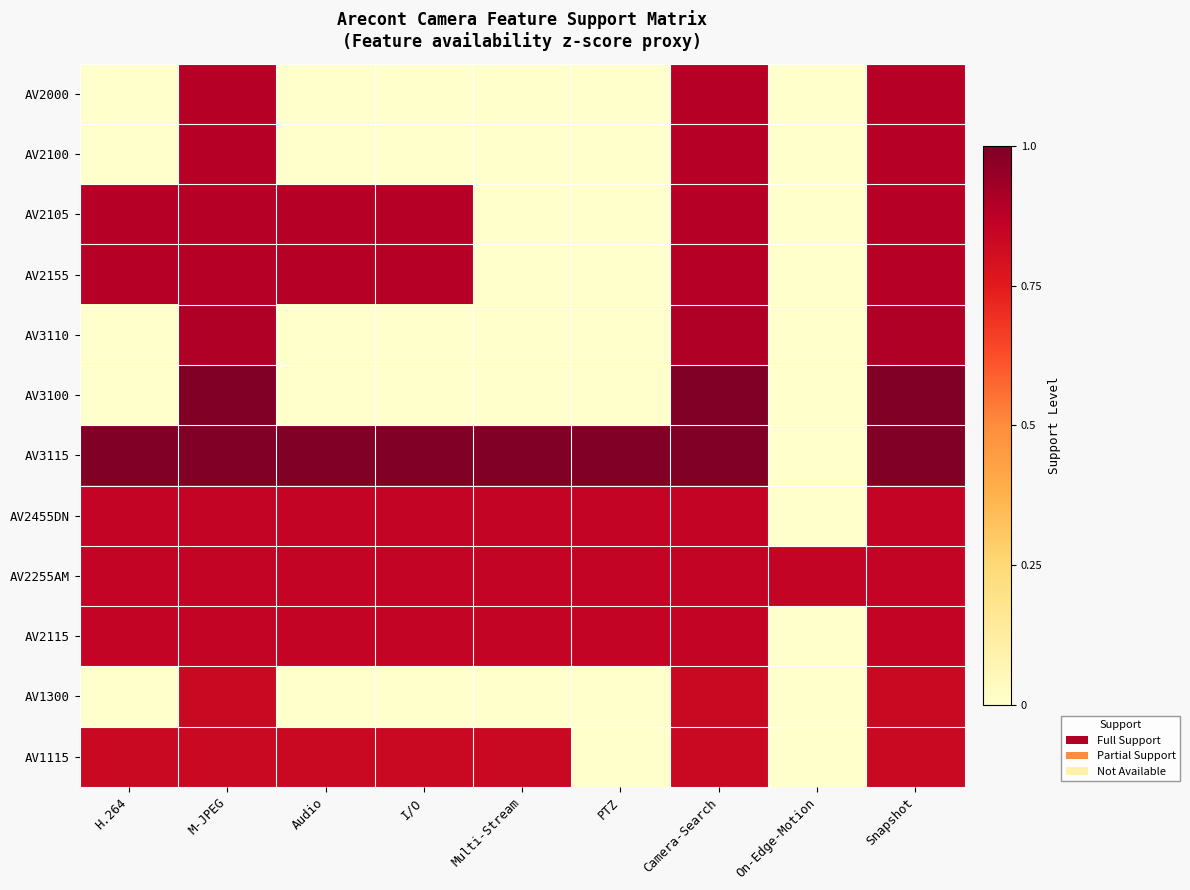

Which series has the widest spread of values?

AV3115